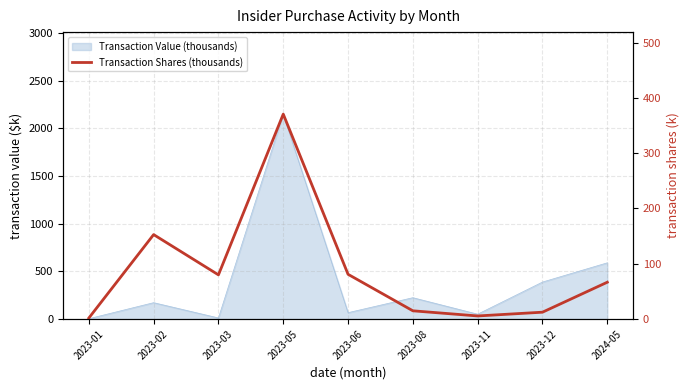

At which label does the data first exceed 66?

2023-02